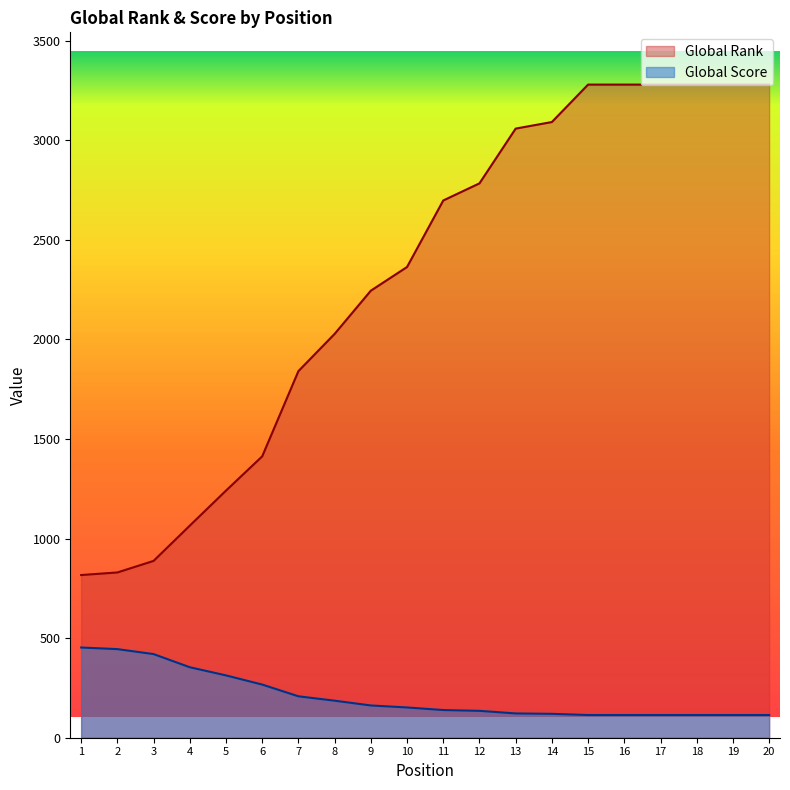

Is the value of Global Score at 9 greater than the value of Global Rank at 5?

No